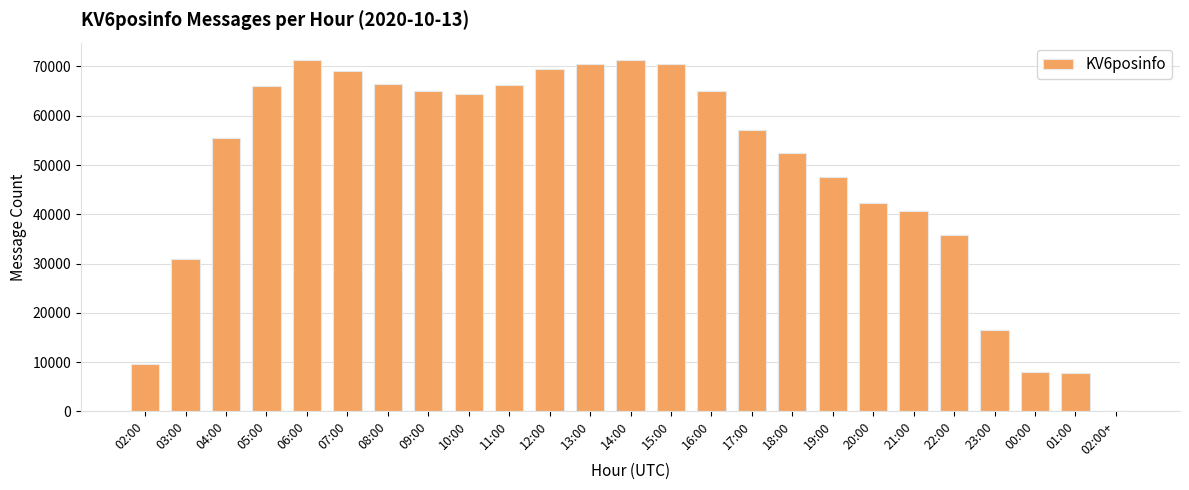

What is the average value?

48798